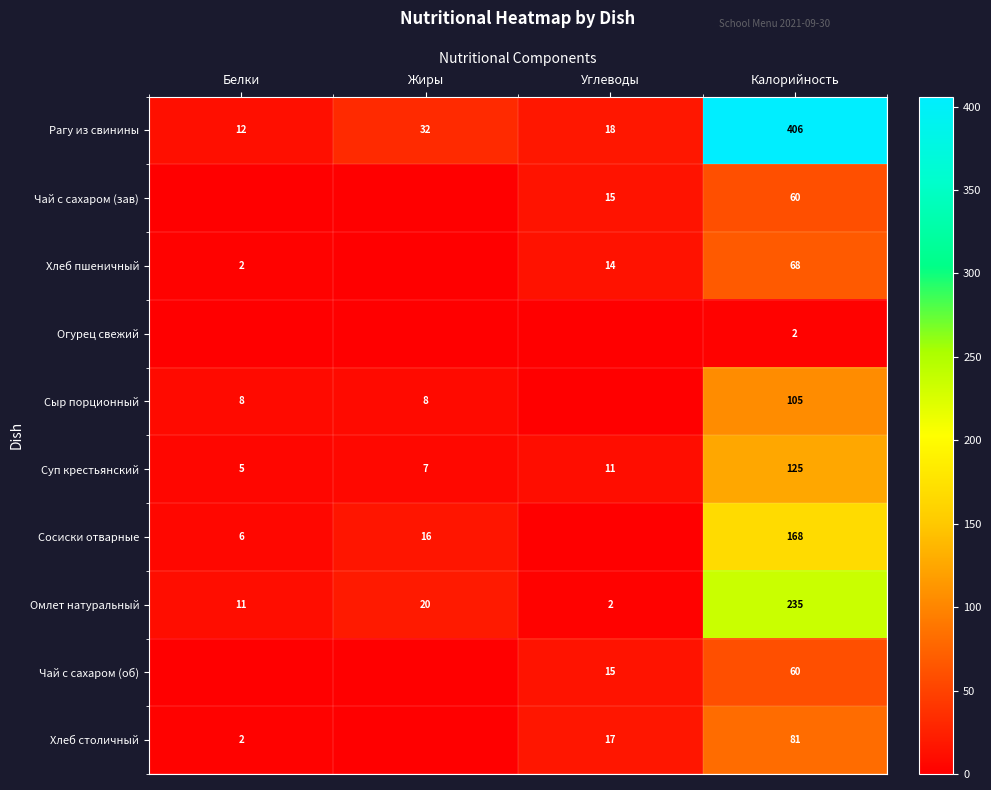

Rank the categories by Рагу из свинины value from lowest to highest.

Белки, Углеводы, Жиры, Калорийность